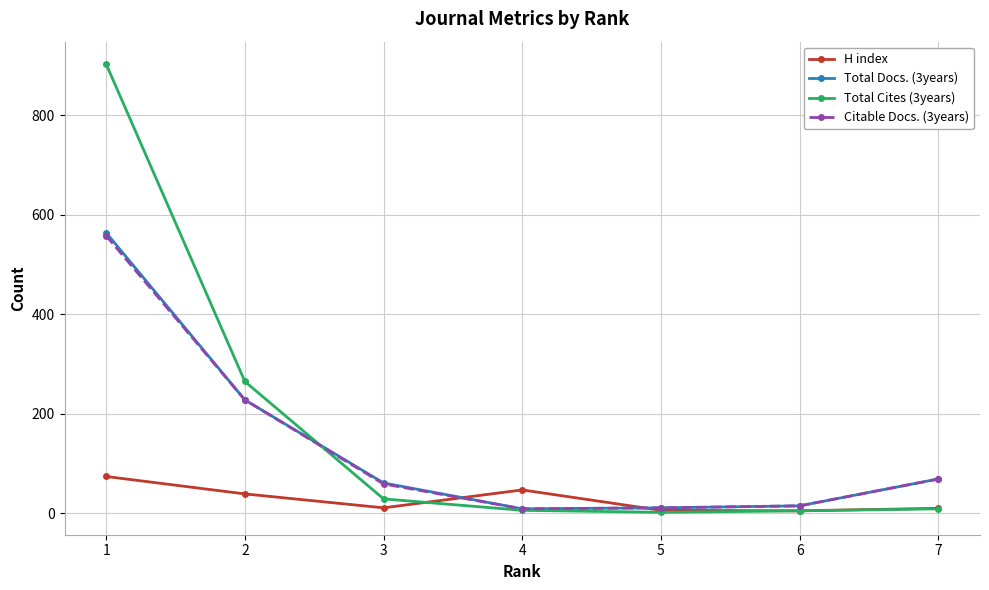

Which series has the widest spread of values?

Total Cites (3years)